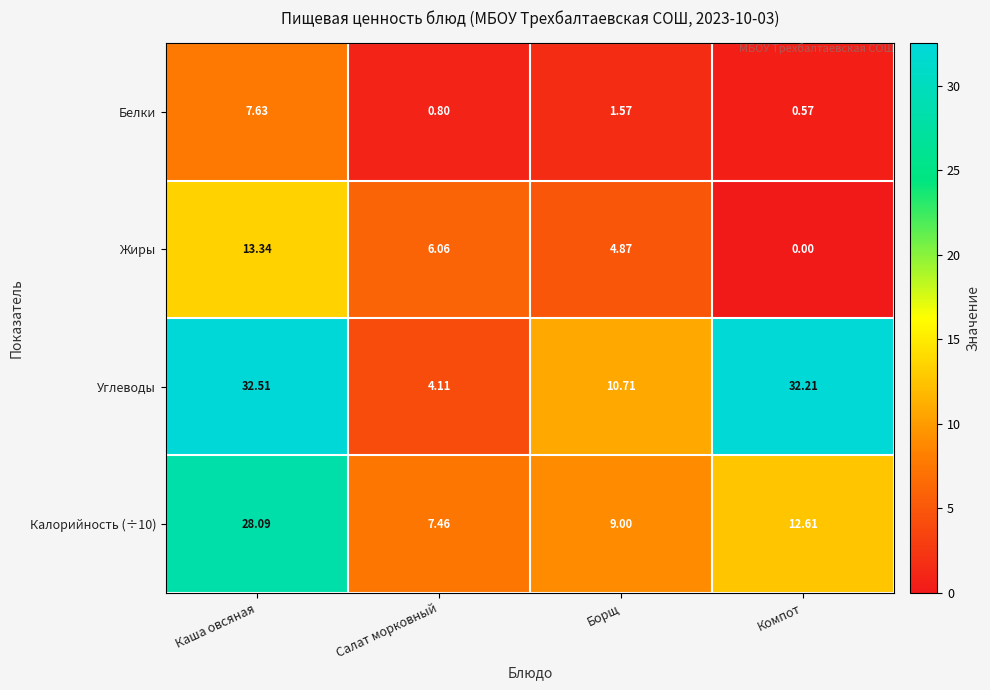

Where is Калорийность (÷10) nearest to the value 17?

Компот